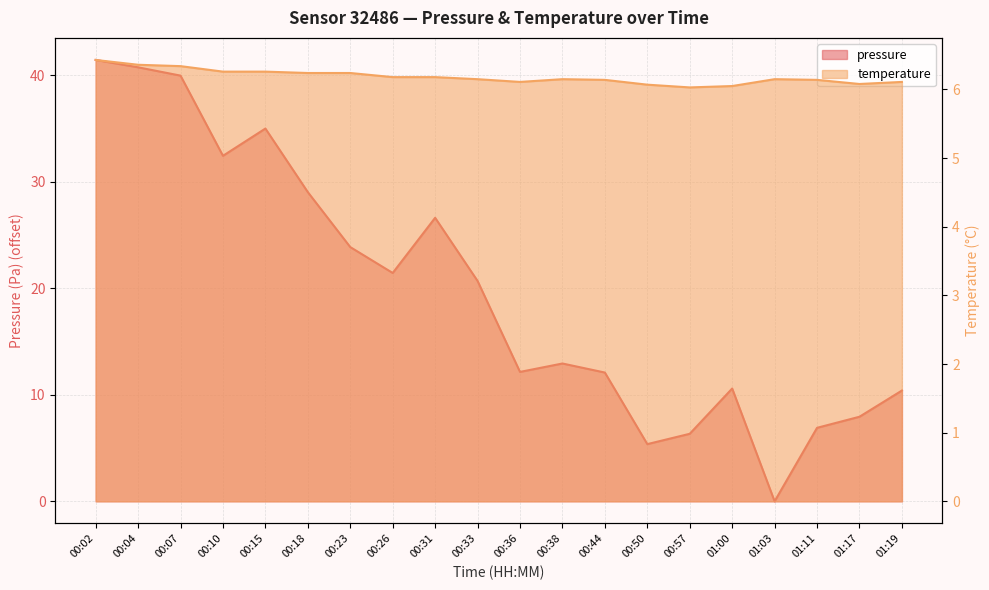

List the series in order of their overall mean, lowest first.

temperature, pressure